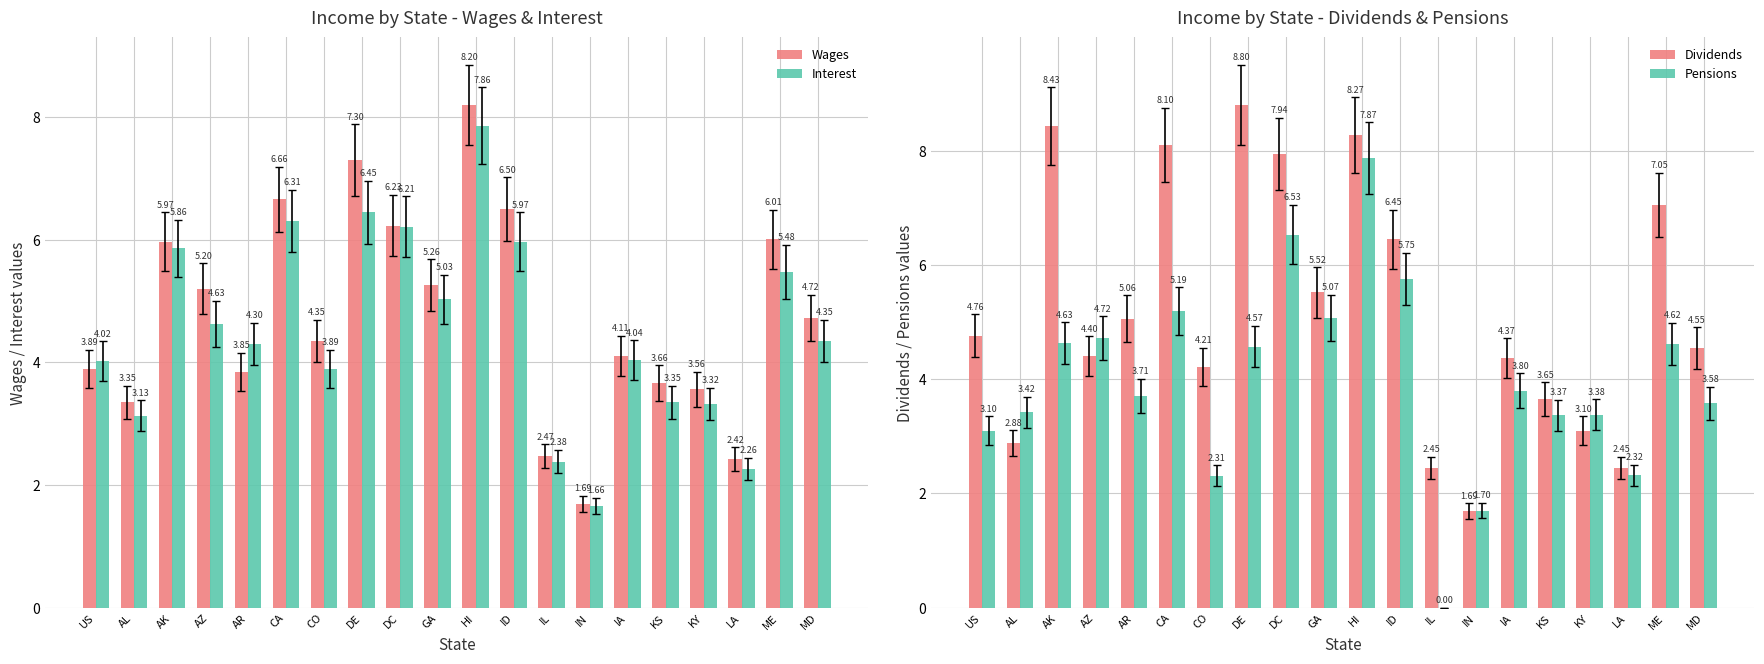

Are the bars horizontal?

No